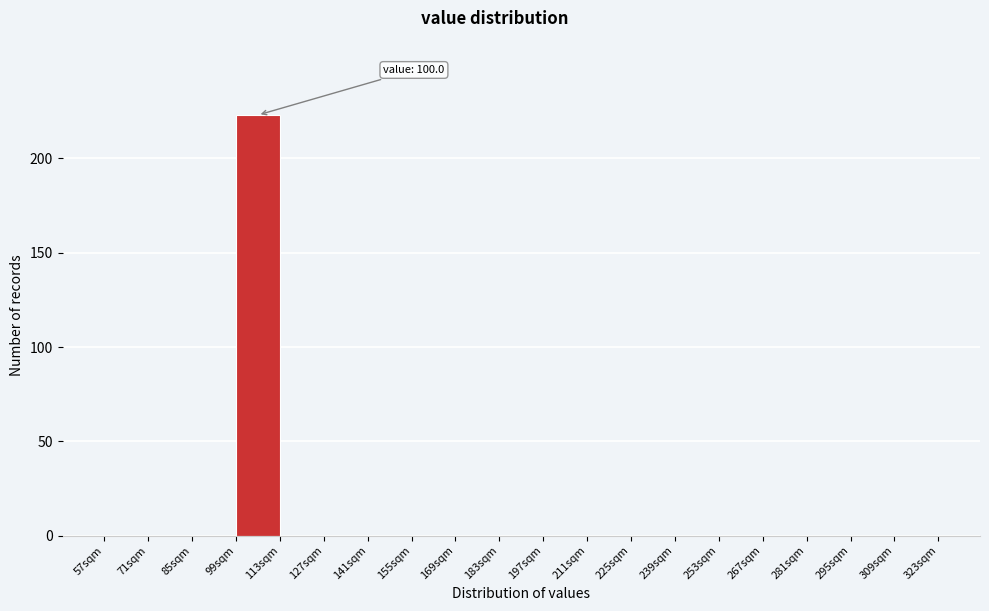

Which range on the x-axis has the tallest bar?

99 to 113